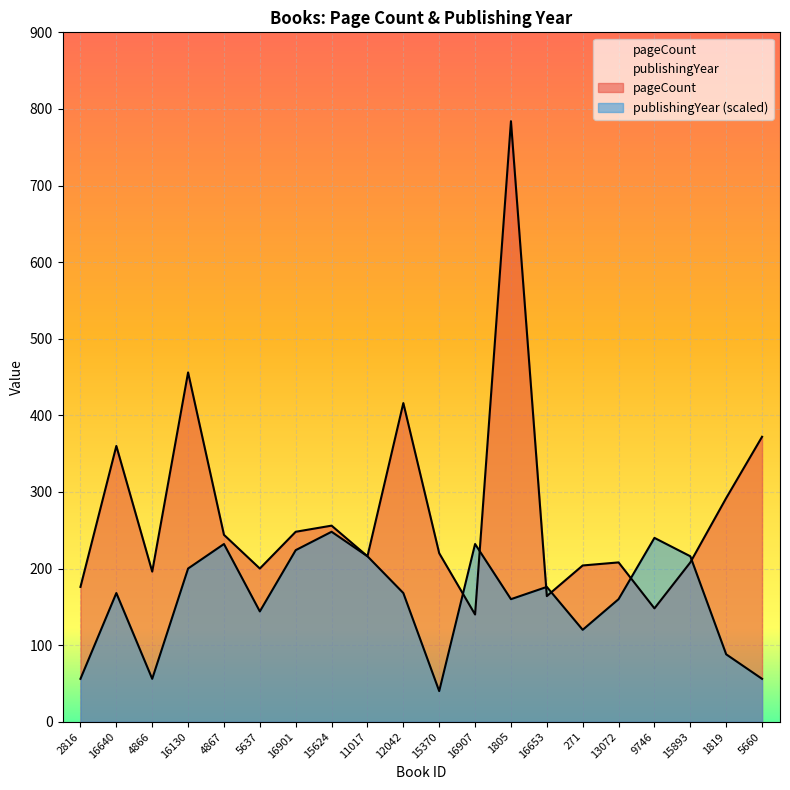

Between which two adjacent categories do publishingYear and pageCount first intersect?

15370 and 16907